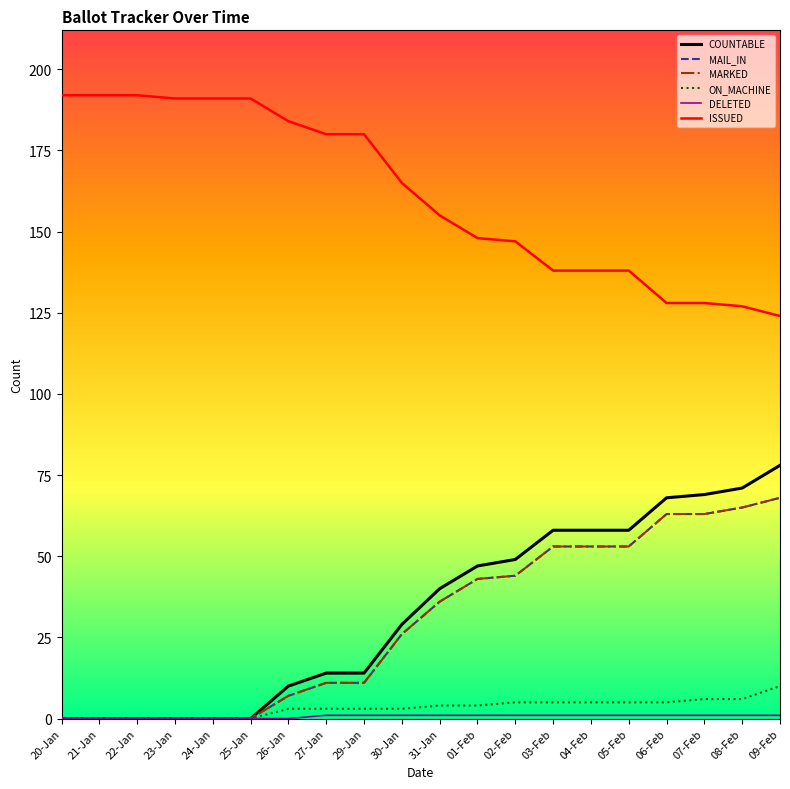

Does the chart display data point markers on the line(s)?

No